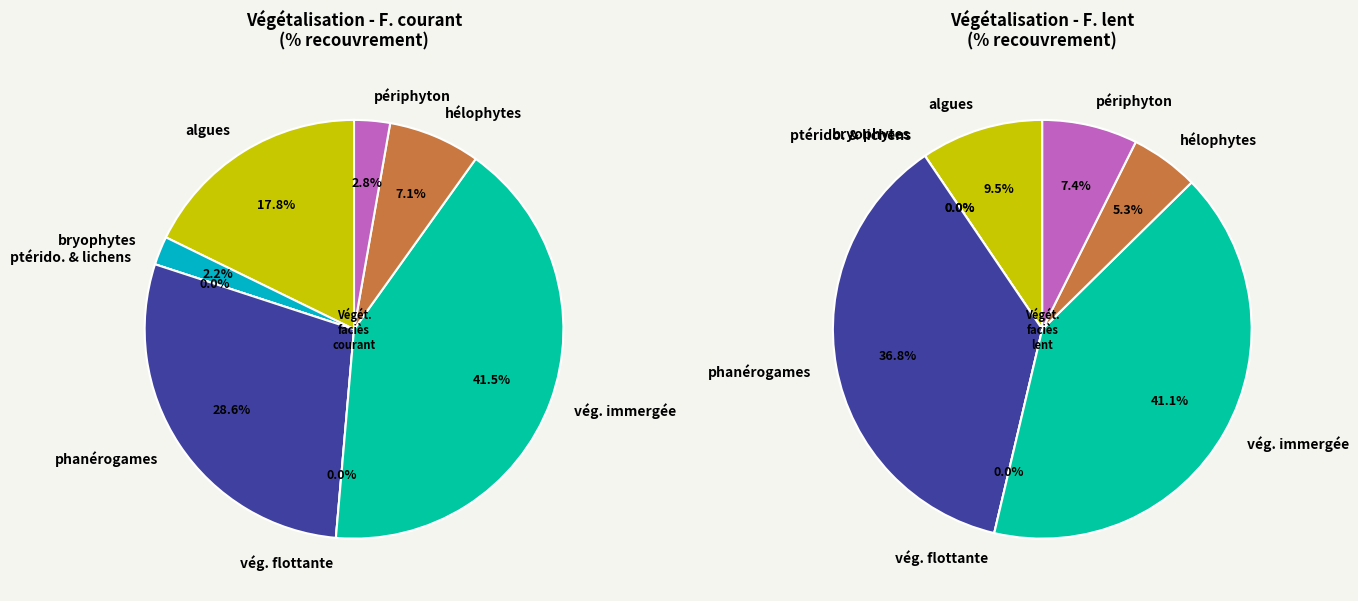

Does any single category account for the majority?

No